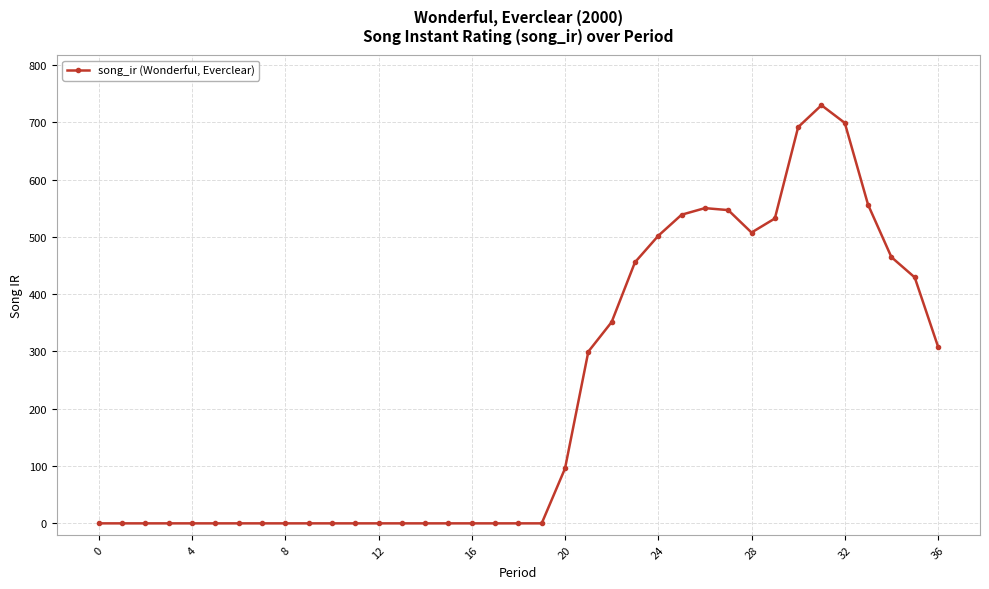

True or false: there are more than 0 points higher than both neighbors.

True